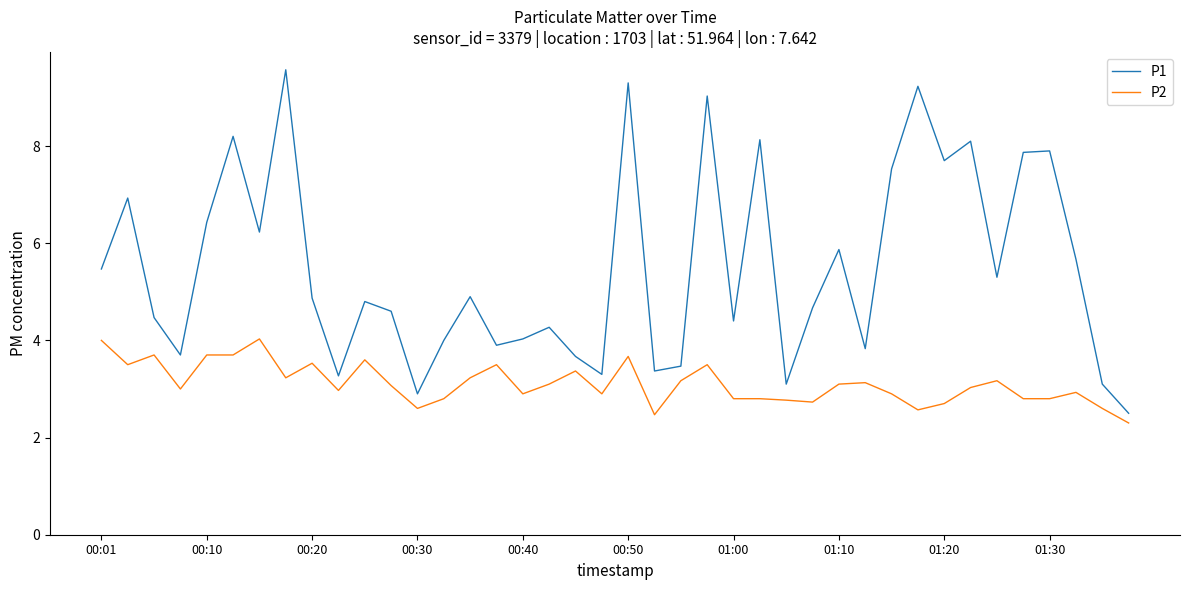

Which series has the largest range (max minus min)?

P1